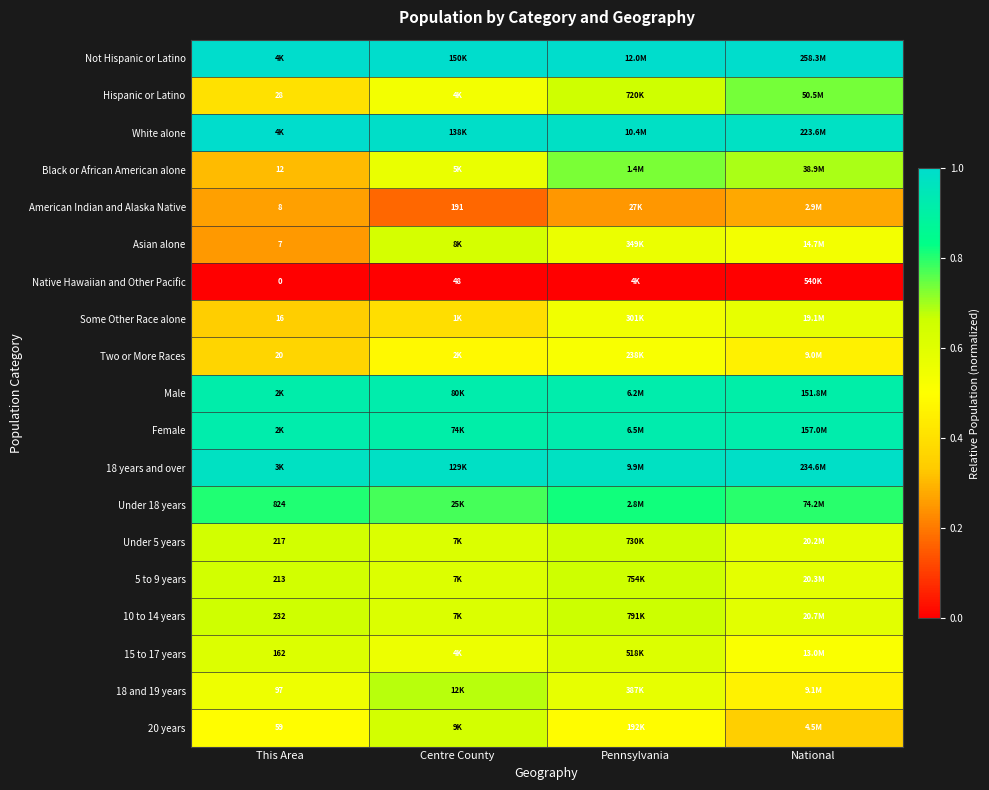

List the labels in order of Some Other Race alone value, smallest first.

This Area, Centre County, Pennsylvania, National